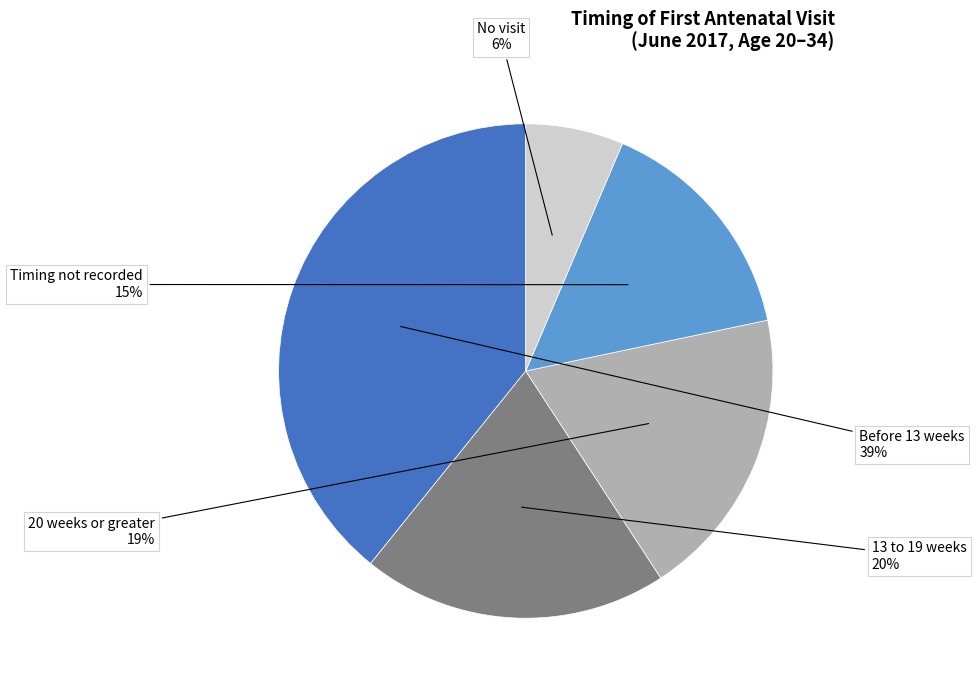

Is there any slice that represents more than half of the pie?

No